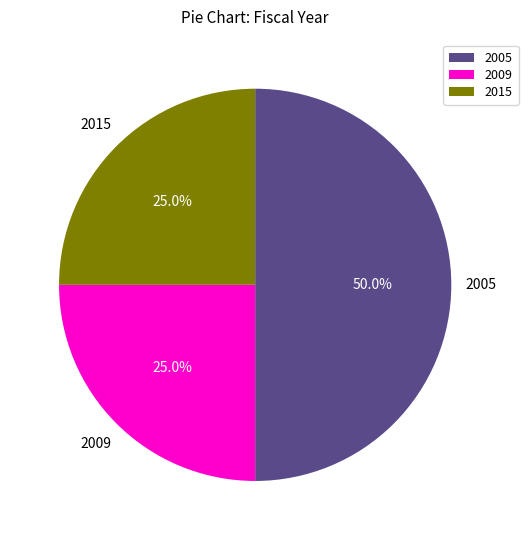

To the nearest percent, what percentage of the pie is 2009?

25%